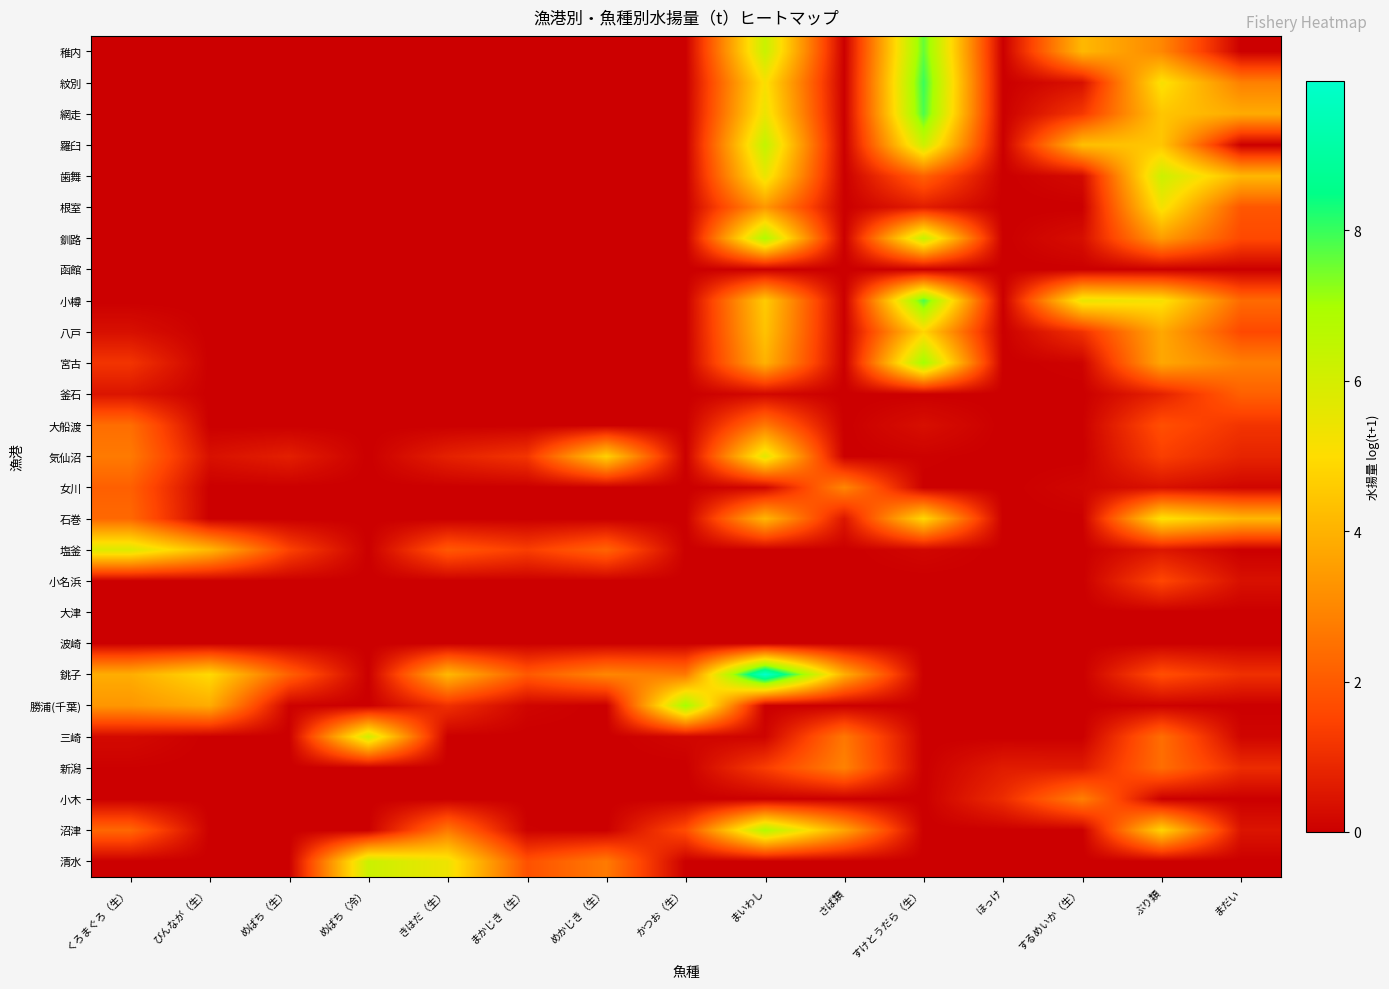

Reading left to right, list all the values displayed in this chart.

稚内: くろまぐろ（生）=0.0	びんなが（生）=0.0	めばち（生）=0.0	めばち（冷）=0.0	きはだ（生）=0.0	まかじき（生）=0.0	めかじき（生）=0.0	かつお（生）=0.0	まいわし=6.3	さば類=0.0	すけとうだら（生）=7.6	ほっけ=0.0	するめいか（生）=4.1	ぶり類=3.0	まだい=0.0
紋別: くろまぐろ（生）=0.0	びんなが（生）=0.0	めばち（生）=0.0	めばち（冷）=0.0	きはだ（生）=0.0	まかじき（生）=0.0	めかじき（生）=0.0	かつお（生）=0.0	まいわし=5.1	さば類=0.0	すけとうだら（生）=8.0	ほっけ=0.0	するめいか（生）=0.4	ぶり類=5.2	まだい=2.8
網走: くろまぐろ（生）=0.0	びんなが（生）=0.0	めばち（生）=0.0	めばち（冷）=0.0	きはだ（生）=0.0	まかじき（生）=0.0	めかじき（生）=0.0	かつお（生）=0.0	まいわし=5.4	さば類=0.0	すけとうだら（生）=7.8	ほっけ=0.0	するめいか（生）=1.2	ぶり類=4.5	まだい=3.8
羅臼: くろまぐろ（生）=0.0	びんなが（生）=0.0	めばち（生）=0.0	めばち（冷）=0.0	きはだ（生）=0.0	まかじき（生）=0.0	めかじき（生）=0.0	かつお（生）=0.0	まいわし=6.4	さば類=0.0	すけとうだら（生）=6.2	ほっけ=0.0	するめいか（生）=4.3	ぶり類=4.5	まだい=0.0
歯舞: くろまぐろ（生）=0.0	びんなが（生）=0.0	めばち（生）=0.0	めばち（冷）=0.0	きはだ（生）=0.0	まかじき（生）=0.0	めかじき（生）=0.0	かつお（生）=0.0	まいわし=5.5	さば類=0.0	すけとうだら（生）=2.1	ほっけ=0.0	するめいか（生）=0.2	ぶり類=6.2	まだい=4.1
根室: くろまぐろ（生）=0.0	びんなが（生）=0.0	めばち（生）=0.0	めばち（冷）=0.0	きはだ（生）=0.0	まかじき（生）=0.0	めかじき（生）=0.0	かつお（生）=0.0	まいわし=3.4	さば類=0.0	すけとうだら（生）=0.6	ほっけ=0.0	するめいか（生）=0.0	ぶり類=5.3	まだい=1.9
釧路: くろまぐろ（生）=0.0	びんなが（生）=0.0	めばち（生）=0.0	めばち（冷）=0.0	きはだ（生）=0.0	まかじき（生）=0.0	めかじき（生）=0.0	かつお（生）=0.0	まいわし=6.8	さば類=0.0	すけとうだら（生）=6.3	ほっけ=0.0	するめいか（生）=0.3	ぶり類=3.5	まだい=1.6
函館: くろまぐろ（生）=0.0	びんなが（生）=0.0	めばち（生）=0.0	めばち（冷）=0.0	きはだ（生）=0.0	まかじき（生）=0.0	めかじき（生）=0.0	かつお（生）=0.0	まいわし=0.0	さば類=0.0	すけとうだら（生）=0.0	ほっけ=0.0	するめいか（生）=0.0	ぶり類=0.0	まだい=0.0
小樽: くろまぐろ（生）=0.0	びんなが（生）=0.0	めばち（生）=0.0	めばち（冷）=0.0	きはだ（生）=0.0	まかじき（生）=0.0	めかじき（生）=0.0	かつお（生）=0.0	まいわし=4.6	さば類=0.0	すけとうだら（生）=7.9	ほっけ=0.0	するめいか（生）=5.5	ぶり類=5.2	まだい=2.4
八戸: くろまぐろ（生）=0.4	びんなが（生）=0.0	めばち（生）=0.0	めばち（冷）=0.0	きはだ（生）=0.0	まかじき（生）=0.0	めかじき（生）=0.0	かつお（生）=0.0	まいわし=4.4	さば類=0.0	すけとうだら（生）=4.8	ほっけ=0.0	するめいか（生）=1.1	ぶり類=3.8	まだい=1.6
宮古: くろまぐろ（生）=1.2	びんなが（生）=0.0	めばち（生）=0.0	めばち（冷）=0.0	きはだ（生）=0.0	まかじき（生）=0.0	めかじき（生）=0.0	かつお（生）=0.0	まいわし=4.0	さば類=0.0	すけとうだら（生）=7.1	ほっけ=0.0	するめいか（生）=0.1	ぶり類=3.7	まだい=2.8
釜石: くろまぐろ（生）=0.5	びんなが（生）=0.0	めばち（生）=0.0	めばち（冷）=0.0	きはだ（生）=0.0	まかじき（生）=0.0	めかじき（生）=0.0	かつお（生）=0.0	まいわし=0.2	さば類=0.0	すけとうだら（生）=0.0	ほっけ=0.0	するめいか（生）=0.0	ぶり類=0.8	まだい=2.1
大船渡: くろまぐろ（生）=2.4	びんなが（生）=0.0	めばち（生）=0.0	めばち（冷）=0.0	きはだ（生）=0.0	まかじき（生）=0.0	めかじき（生）=0.0	かつお（生）=0.0	まいわし=2.7	さば類=0.0	すけとうだら（生）=0.3	ほっけ=0.0	するめいか（生）=0.0	ぶり類=1.7	まだい=1.1
気仙沼: くろまぐろ（生）=2.7	びんなが（生）=0.4	めばち（生）=0.7	めばち（冷）=0.0	きはだ（生）=0.7	まかじき（生）=1.2	めかじき（生）=4.7	かつお（生）=0.0	まいわし=5.7	さば類=0.0	すけとうだら（生）=0.1	ほっけ=0.0	するめいか（生）=0.0	ぶり類=1.4	まだい=0.8
女川: くろまぐろ（生）=2.1	びんなが（生）=0.0	めばち（生）=0.0	めばち（冷）=0.0	きはだ（生）=0.0	まかじき（生）=0.0	めかじき（生）=0.0	かつお（生）=0.0	まいわし=0.2	さば類=3.0	すけとうだら（生）=0.0	ほっけ=0.0	するめいか（生）=0.1	ぶり類=0.4	まだい=0.1
石巻: くろまぐろ（生）=2.3	びんなが（生）=0.0	めばち（生）=0.0	めばち（冷）=0.0	きはだ（生）=0.0	まかじき（生）=0.0	めかじき（生）=0.0	かつお（生）=0.0	まいわし=4.1	さば類=0.5	すけとうだら（生）=4.9	ほっけ=0.0	するめいか（生）=0.0	ぶり類=5.2	まだい=4.1
塩釜: くろまぐろ（生）=5.8	びんなが（生）=4.1	めばち（生）=1.5	めばち（冷）=0.0	きはだ（生）=1.9	まかじき（生）=1.4	めかじき（生）=2.2	かつお（生）=0.0	まいわし=0.0	さば類=0.0	すけとうだら（生）=0.2	ほっけ=0.0	するめいか（生）=0.0	ぶり類=0.5	まだい=0.0
小名浜: くろまぐろ（生）=0.0	びんなが（生）=0.0	めばち（生）=0.0	めばち（冷）=0.0	きはだ（生）=0.0	まかじき（生）=0.0	めかじき（生）=0.0	かつお（生）=0.0	まいわし=0.0	さば類=0.0	すけとうだら（生）=0.0	ほっけ=0.0	するめいか（生）=0.0	ぶり類=1.6	まだい=0.4
大津: くろまぐろ（生）=0.0	びんなが（生）=0.0	めばち（生）=0.0	めばち（冷）=0.0	きはだ（生）=0.0	まかじき（生）=0.0	めかじき（生）=0.0	かつお（生）=0.0	まいわし=0.0	さば類=0.0	すけとうだら（生）=0.0	ほっけ=0.0	するめいか（生）=0.0	ぶり類=0.0	まだい=0.0
波崎: くろまぐろ（生）=0.0	びんなが（生）=0.0	めばち（生）=0.0	めばち（冷）=0.0	きはだ（生）=0.0	まかじき（生）=0.0	めかじき（生）=0.0	かつお（生）=0.0	まいわし=0.0	さば類=0.0	すけとうだら（生）=0.0	ほっけ=0.0	するめいか（生）=0.0	ぶり類=0.0	まだい=0.0
銚子: くろまぐろ（生）=3.9	びんなが（生）=4.9	めばち（生）=2.1	めばち（冷）=0.0	きはだ（生）=4.2	まかじき（生）=2.0	めかじき（生）=3.0	かつお（生）=2.7	まいわし=10.0	さば類=3.9	すけとうだら（生）=0.0	ほっけ=0.0	するめいか（生）=0.0	ぶり類=1.7	まだい=1.1
勝浦(千葉): くろまぐろ（生）=3.3	びんなが（生）=3.9	めばち（生）=0.1	めばち（冷）=0.0	きはだ（生）=1.1	まかじき（生）=0.1	めかじき（生）=0.0	かつお（生）=7.1	まいわし=0.0	さば類=0.0	すけとうだら（生）=0.0	ほっけ=0.0	するめいか（生）=0.0	ぶり類=0.0	まだい=0.0
三崎: くろまぐろ（生）=0.2	びんなが（生）=0.0	めばち（生）=0.0	めばち（冷）=6.1	きはだ（生）=0.0	まかじき（生）=0.0	めかじき（生）=0.0	かつお（生）=0.2	まいわし=0.1	さば類=2.6	すけとうだら（生）=0.0	ほっけ=0.0	するめいか（生）=0.0	ぶり類=2.4	まだい=0.1
新潟: くろまぐろ（生）=0.0	びんなが（生）=0.0	めばち（生）=0.0	めばち（冷）=0.0	きはだ（生）=0.0	まかじき（生）=0.0	めかじき（生）=0.0	かつお（生）=0.0	まいわし=1.3	さば類=2.9	すけとうだら（生）=0.0	ほっけ=0.6	するめいか（生）=0.6	ぶり類=2.4	まだい=1.0
小木: くろまぐろ（生）=0.0	びんなが（生）=0.0	めばち（生）=0.0	めばち（冷）=0.0	きはだ（生）=0.0	まかじき（生）=0.0	めかじき（生）=0.0	かつお（生）=0.0	まいわし=0.0	さば類=0.0	すけとうだら（生）=0.0	ほっけ=1.0	するめいか（生）=2.8	ぶり類=0.0	まだい=0.0
沼津: くろまぐろ（生）=2.3	びんなが（生）=0.0	めばち（生）=0.0	めばち（冷）=0.0	きはだ（生）=2.7	まかじき（生）=0.0	めかじき（生）=0.0	かつお（生）=1.7	まいわし=6.8	さば類=3.7	すけとうだら（生）=0.0	ほっけ=0.0	するめいか（生）=0.0	ぶり類=4.8	まだい=0.5
清水: くろまぐろ（生）=0.0	びんなが（生）=0.0	めばち（生）=0.0	めばち（冷）=6.2	きはだ（生）=5.4	まかじき（生）=1.8	めかじき（生）=2.7	かつお（生）=0.0	まいわし=0.0	さば類=0.0	すけとうだら（生）=0.0	ほっけ=0.0	するめいか（生）=0.0	ぶり類=0.0	まだい=0.0